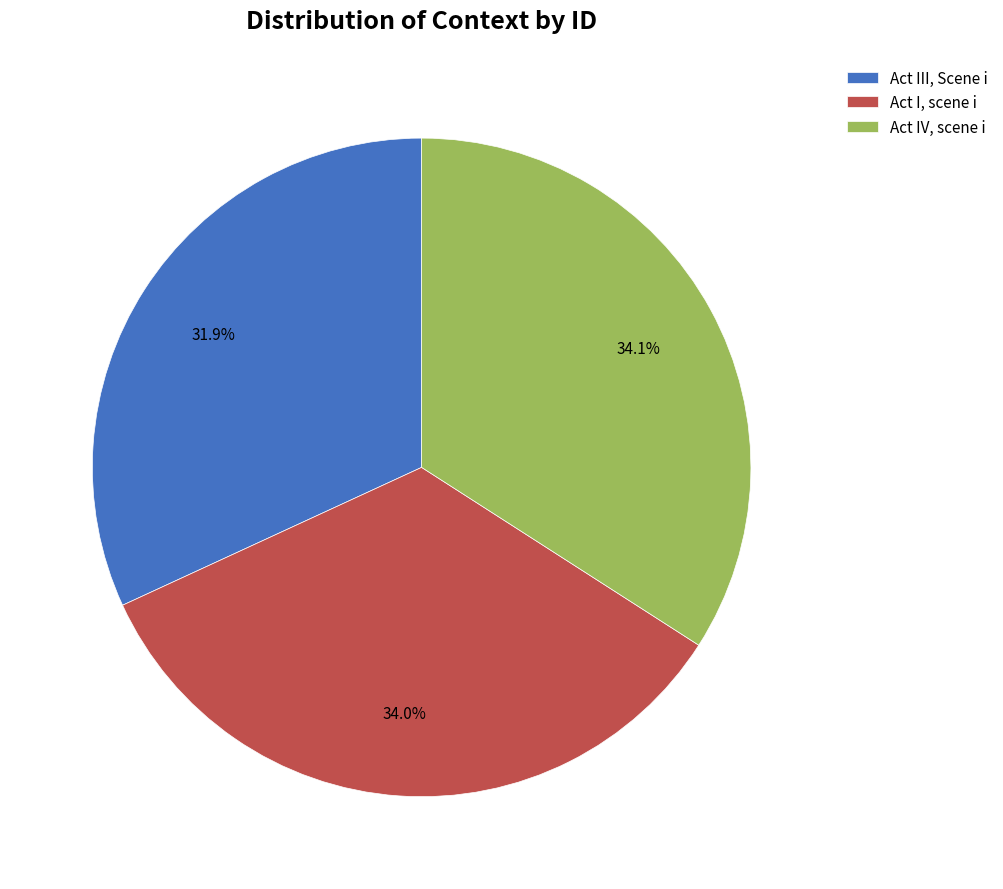

Rank the categories by value from lowest to highest.

Act III, Scene i, Act I, scene i, Act IV, scene i